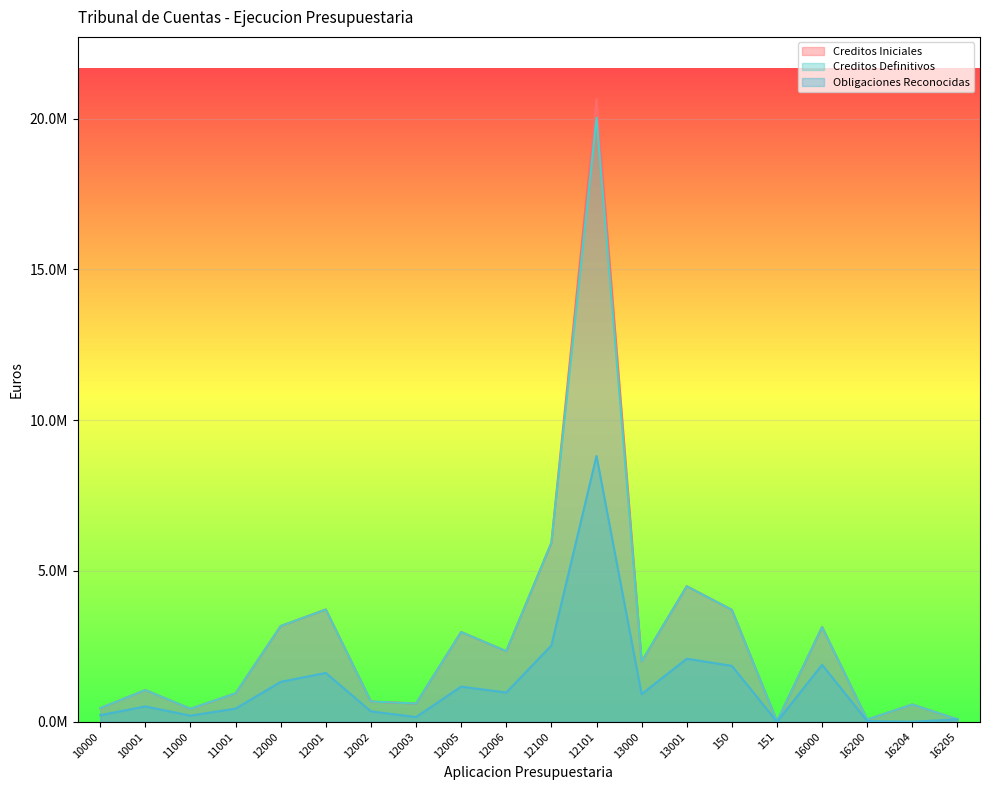

What is the difference between the maximum and minimum values in the Creditos Iniciales series?

20632940.0